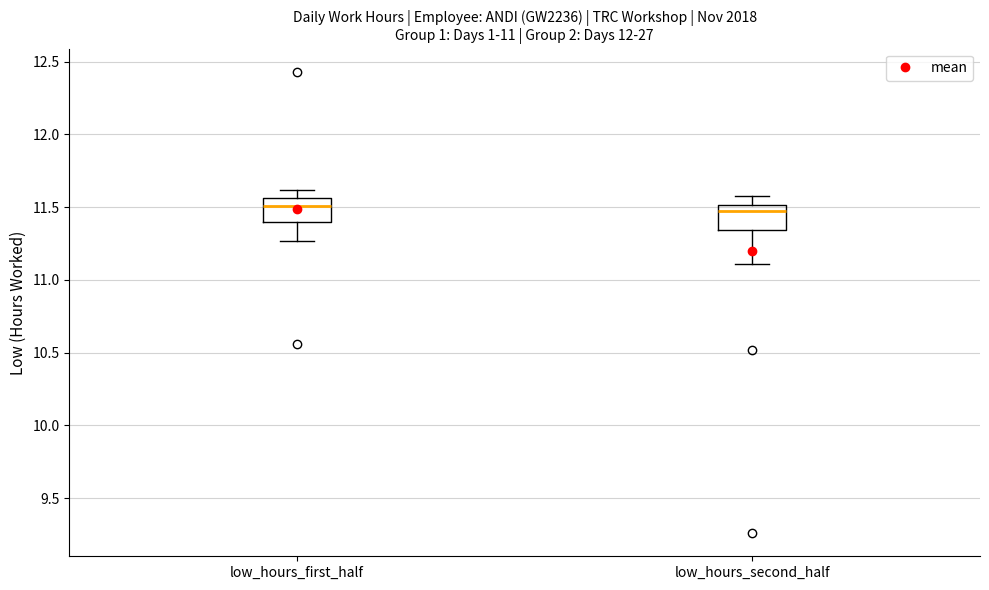

Reading left to right, transcribe this box plot: for each box, give where its median line is, the range the box spans, and where its two whiskers end, as read against the y-axis. The values are not printed on the chart, so give them approximately, as read against the axis.

low_hours_first_half: median 11.50, box 11.40 to 11.55, whiskers 11.25 to 11.60
low_hours_second_half: median 11.50 (just below the box's upper edge), box 11.35 to 11.50, whiskers 11.10 to 11.60